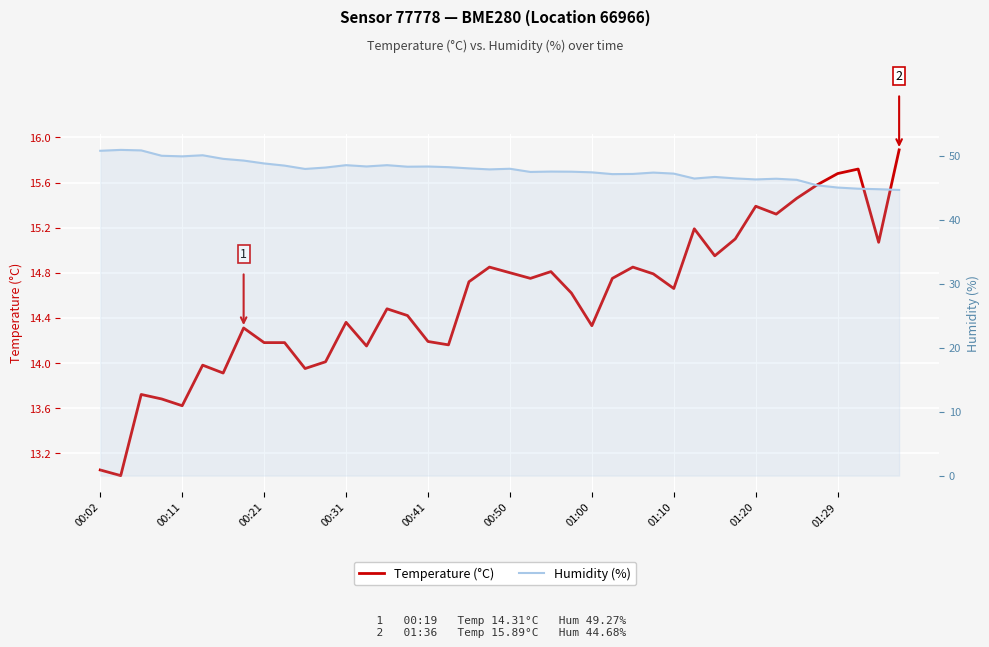

At 33, list the series in order from smallest to largest.

Temperature (°C), Humidity (%)